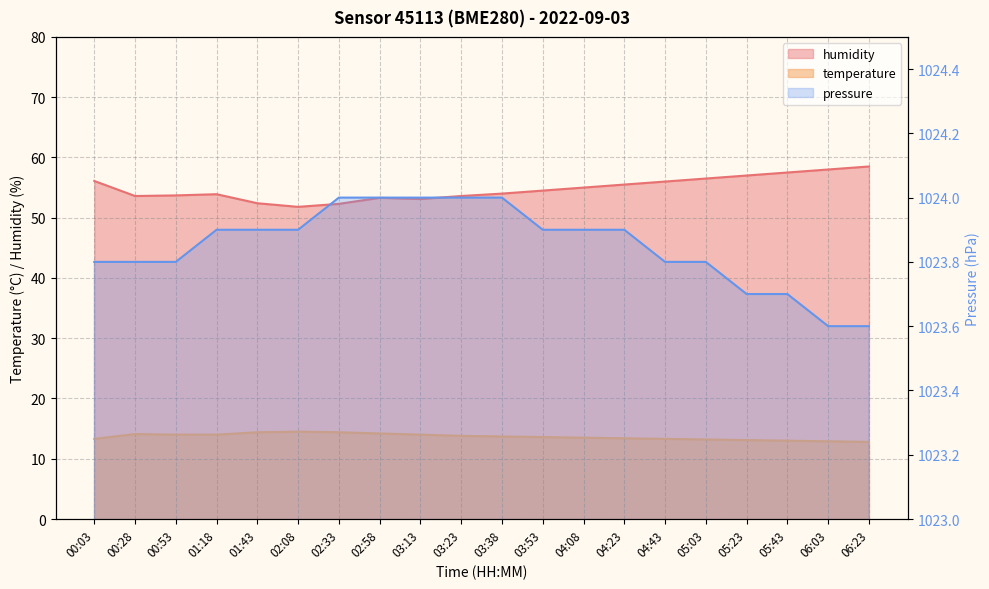

Which series changed the most between 00:53 and 06:23?

humidity